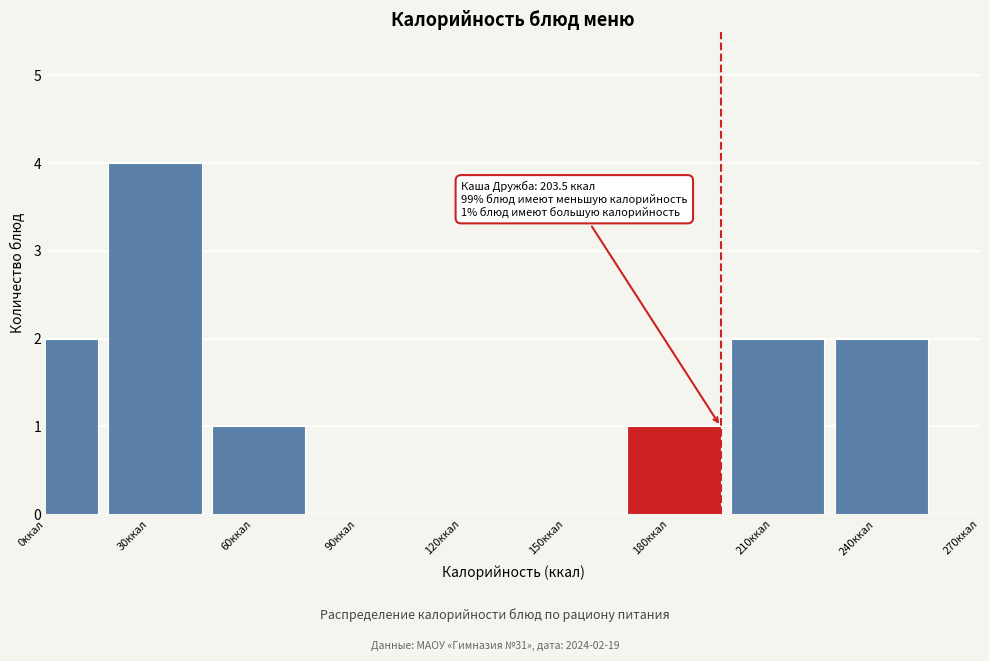

Reading left to right, what are all the values shown in this chart?

0ккал=2	30ккал=4	60ккал=1	90ккал=0	120ккал=0	150ккал=0	180ккал=1	210ккал=2	240ккал=2